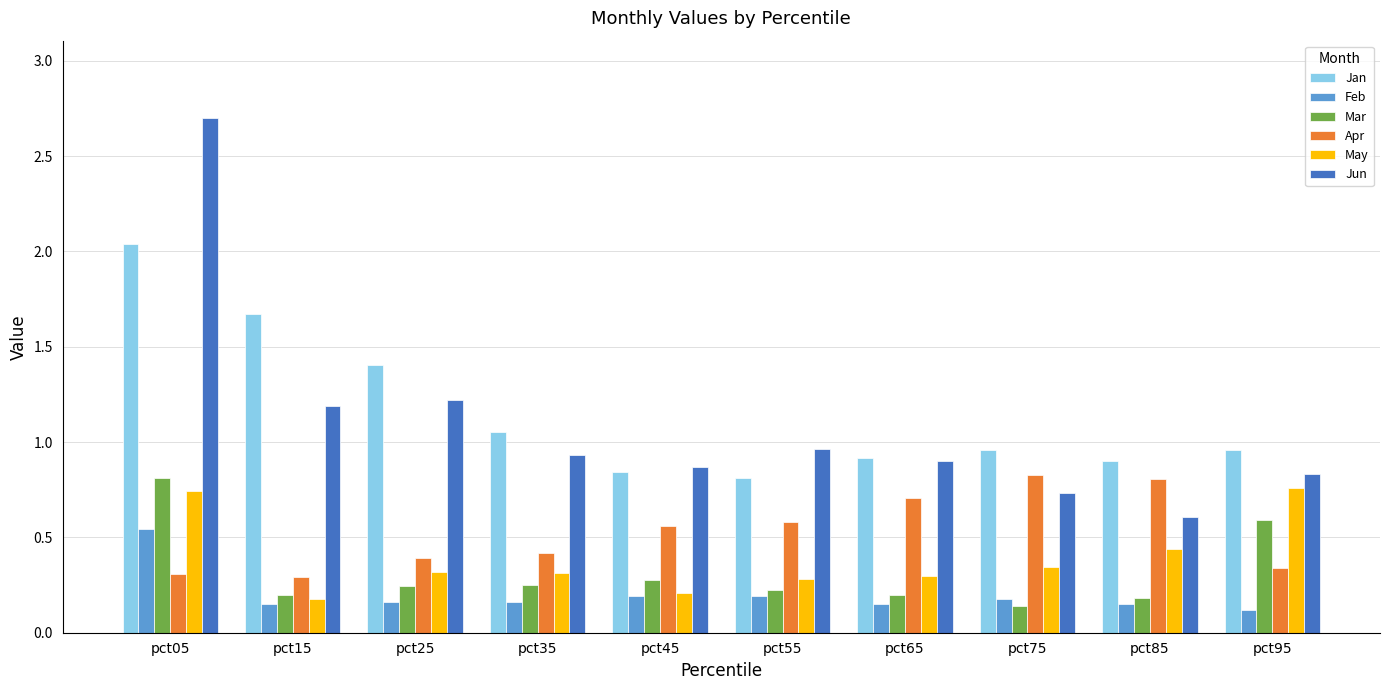

Where is May nearest to the value 0?

pct15